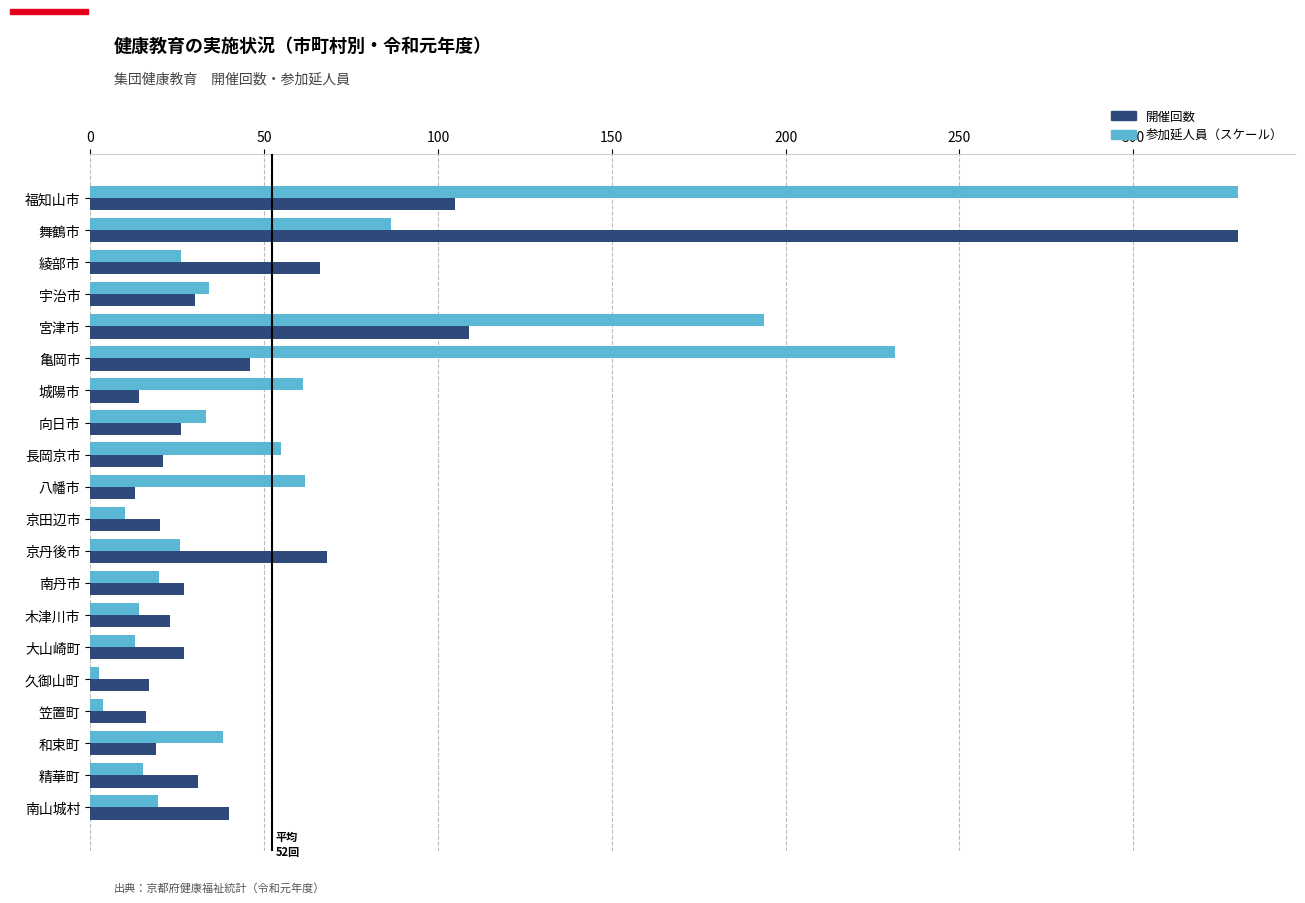

What is the total value across all series at 宇治市?

64.0